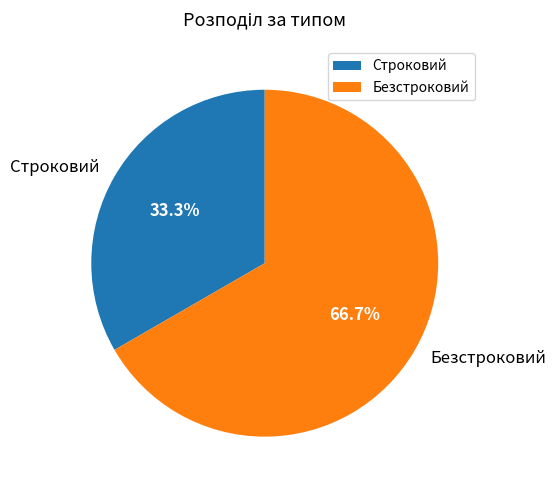

Which category has the smallest portion of the pie?

Строковий